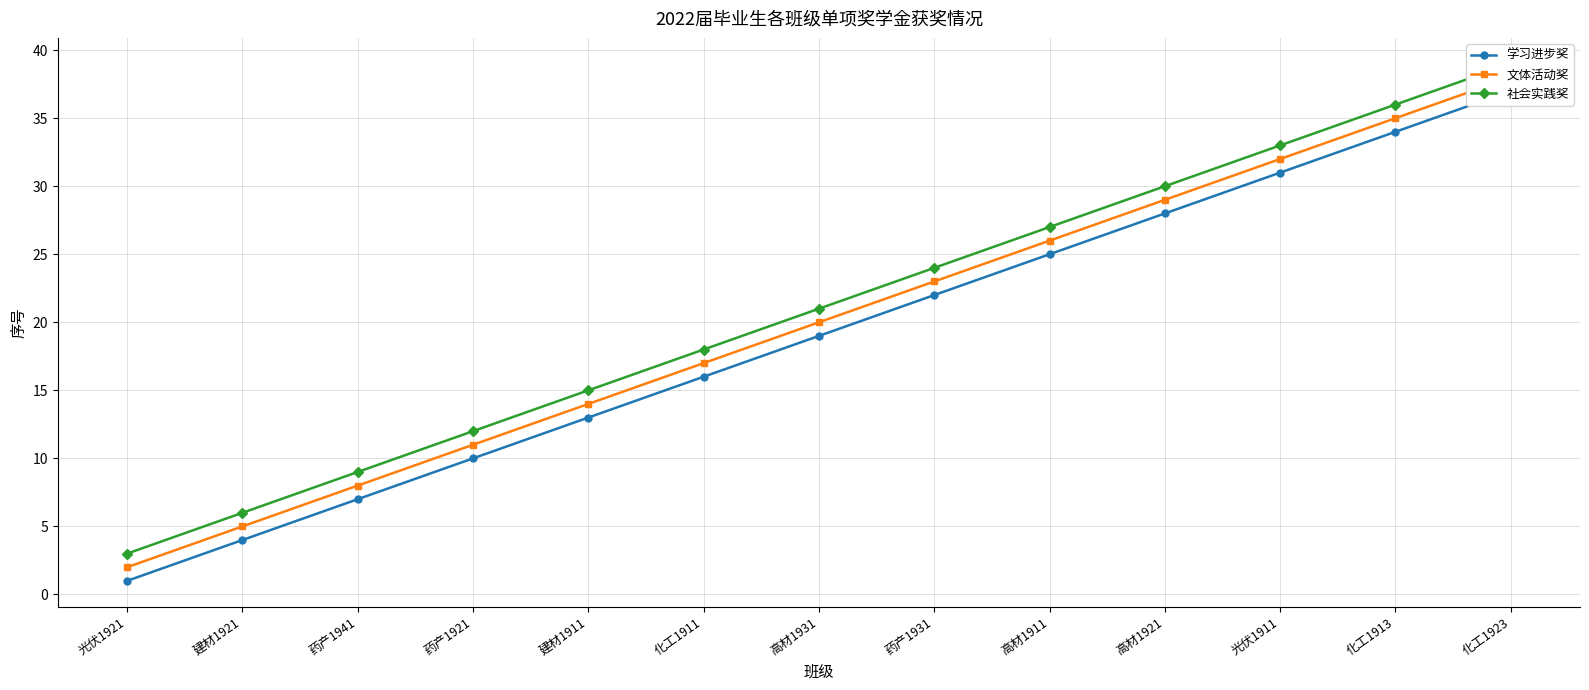

Rank the categories by 社会实践奖 value from lowest to highest.

光伏1921, 建材1921, 药产1941, 药产1921, 建材1911, 化工1911, 高材1931, 药产1931, 高材1911, 高材1921, 光伏1911, 化工1913, 化工1923